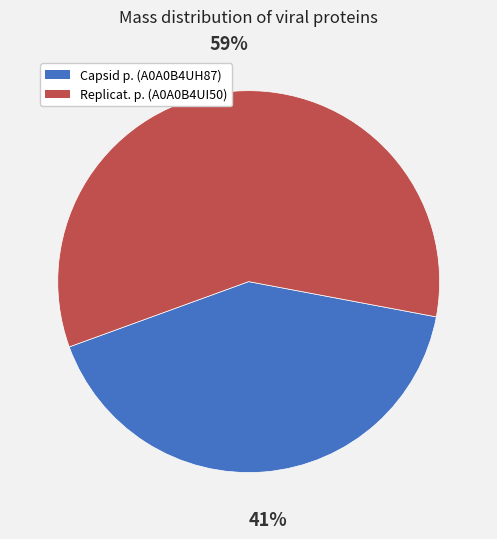

Is there any slice that represents more than half of the pie?

Yes